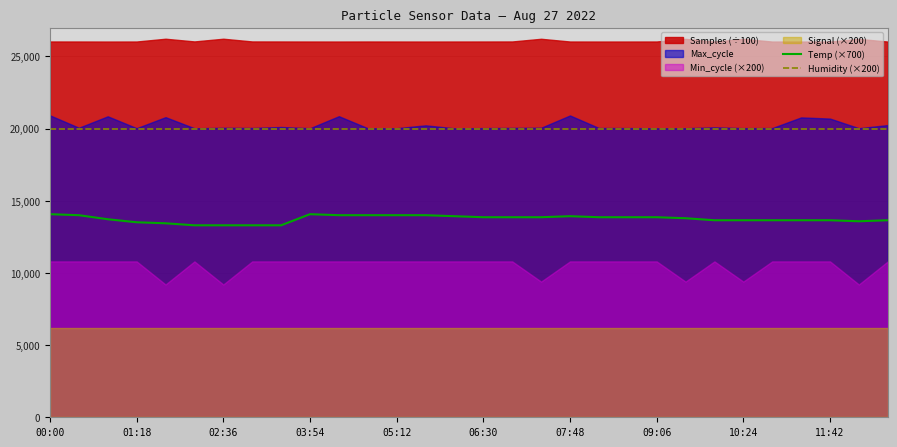

What is the maximum value for Temp (×700)?

14070.0